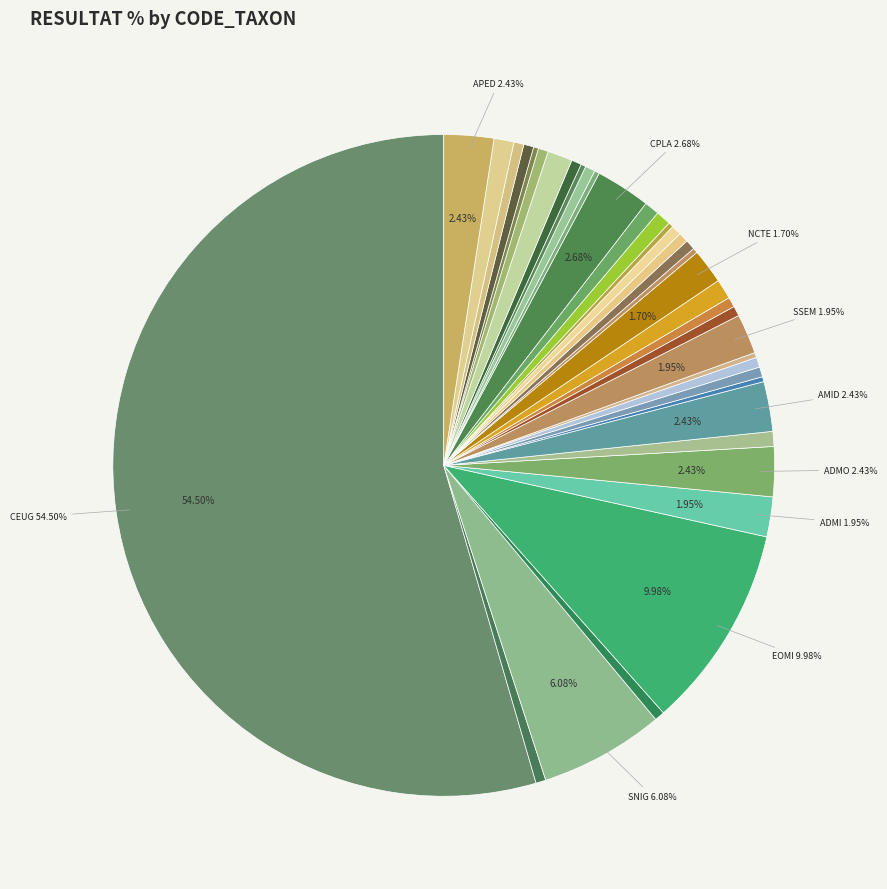

Which slice is the largest?

CEUG